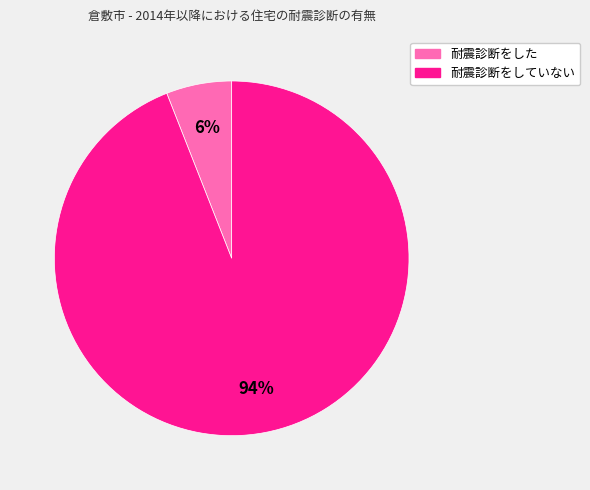

Does 耐震診断をしていない account for over 50% of the chart?

Yes